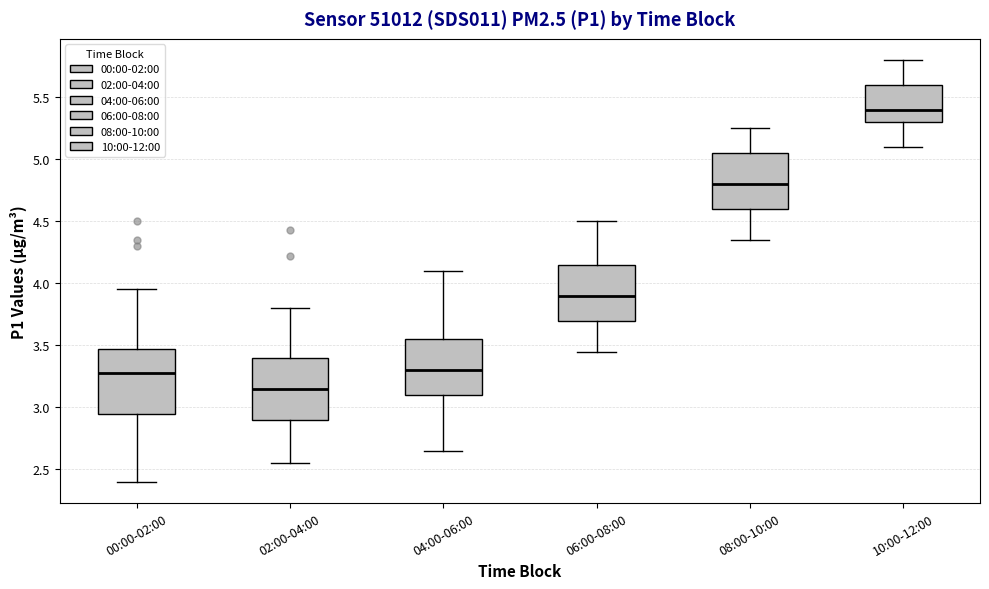

Where is the upper edge of the box for 04:00-06:00 on the y-axis? The values are not printed on the chart, so give them approximately, as read against the axis.

3.55